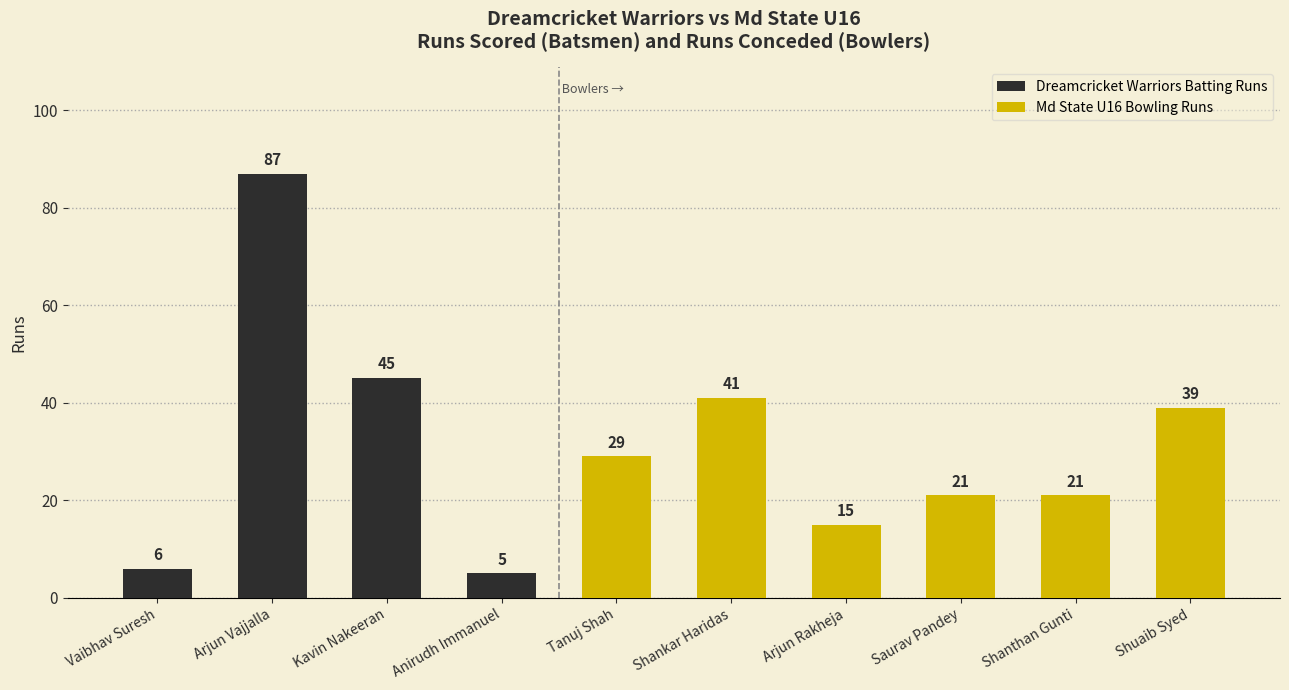

Is it true that Dreamcricket Warriors Batting Runs equals 5 at Anirudh Immanuel?

True